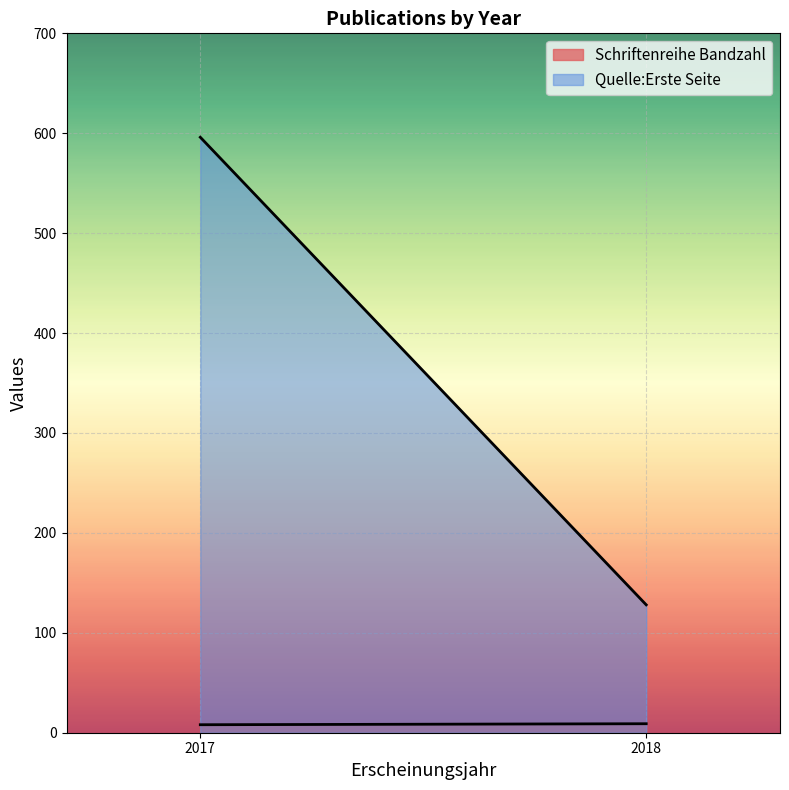

Which series has the largest total across all categories?

Quelle:Erste Seite